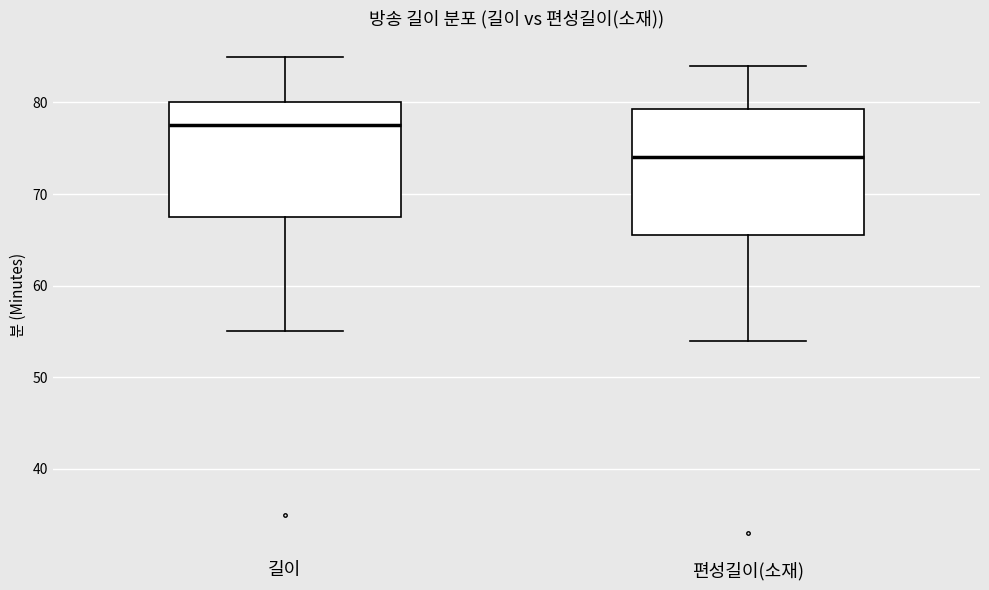

Reading left to right, transcribe this box plot: for each box, give where its median line is, the range the box spans, and where its two whiskers end, as read against the y-axis. The values are not printed on the chart, so give them approximately, as read against the axis.

길이: median 78, box 68 to 80, whiskers 55 to 85
편성길이(소재): median 74, box 66 to 79, whiskers 54 to 84